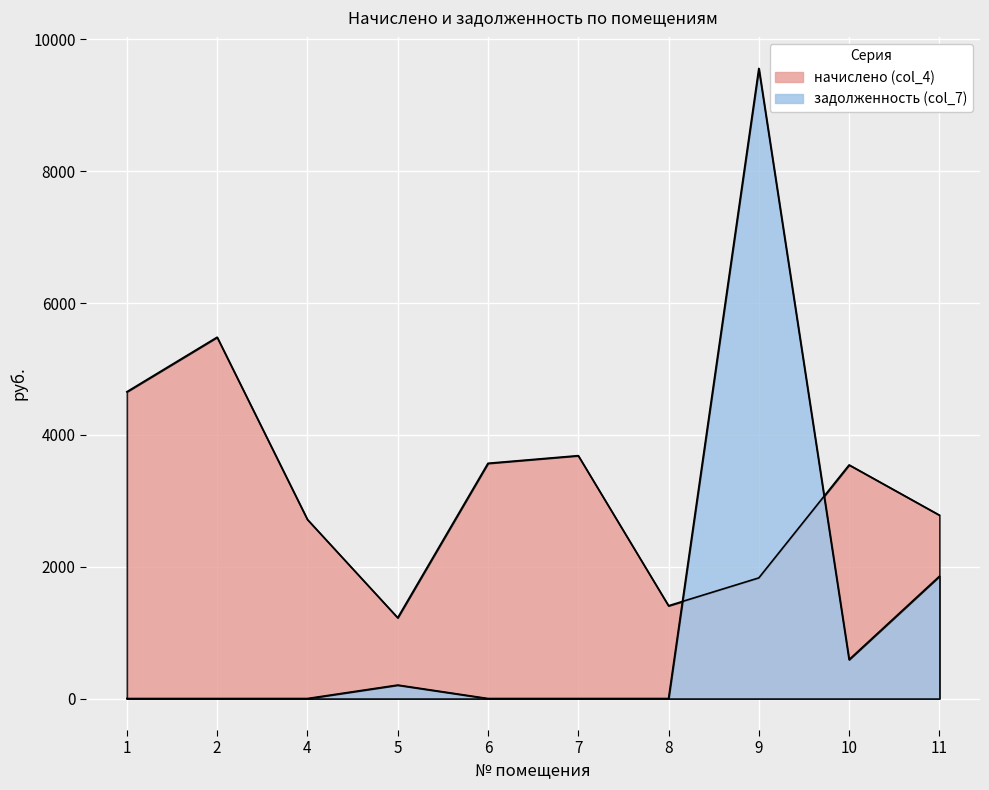

What are all the series names shown in the legend?

начислено (col_4), задолженность (col_7)